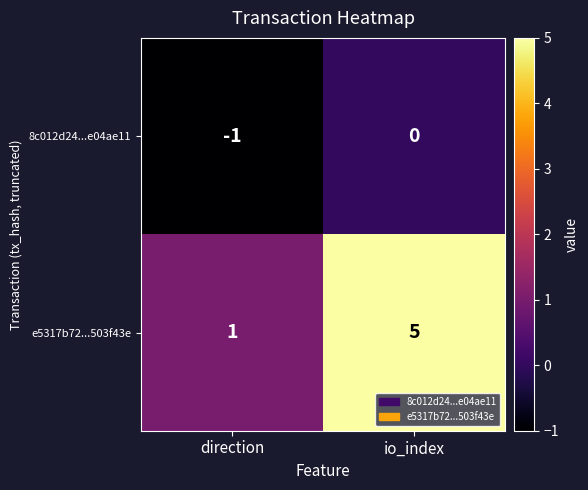

How many data points does each series have?

2